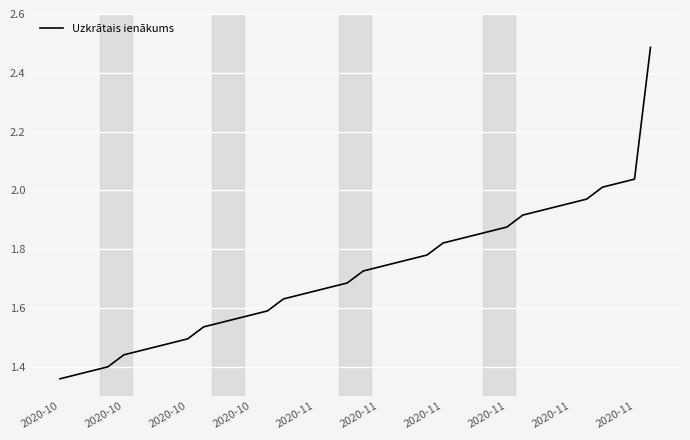

Does the chart have visible grid lines?

Yes